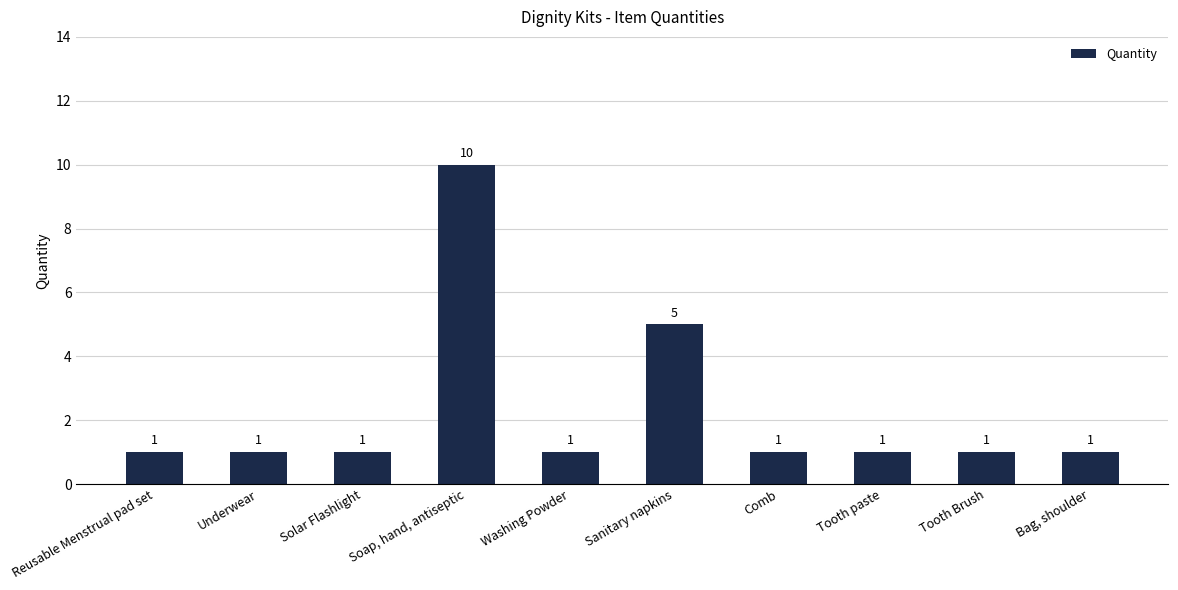

How many bars are there in total?

10